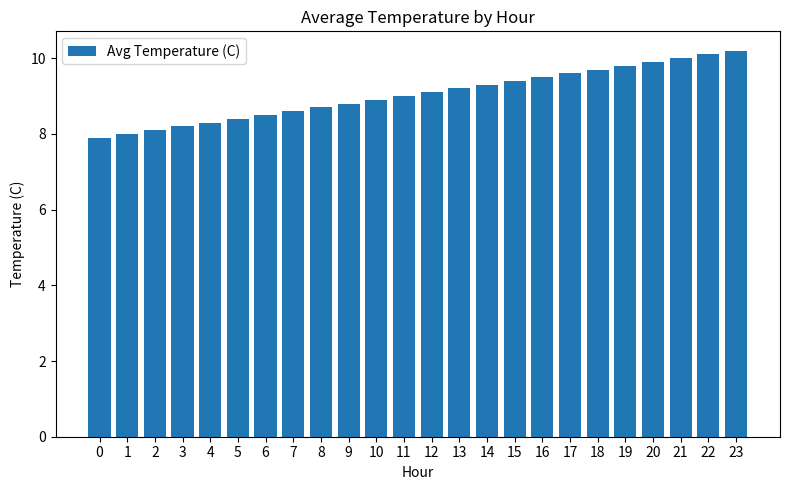

What is the value of the 3rd bar from the left?

8.1